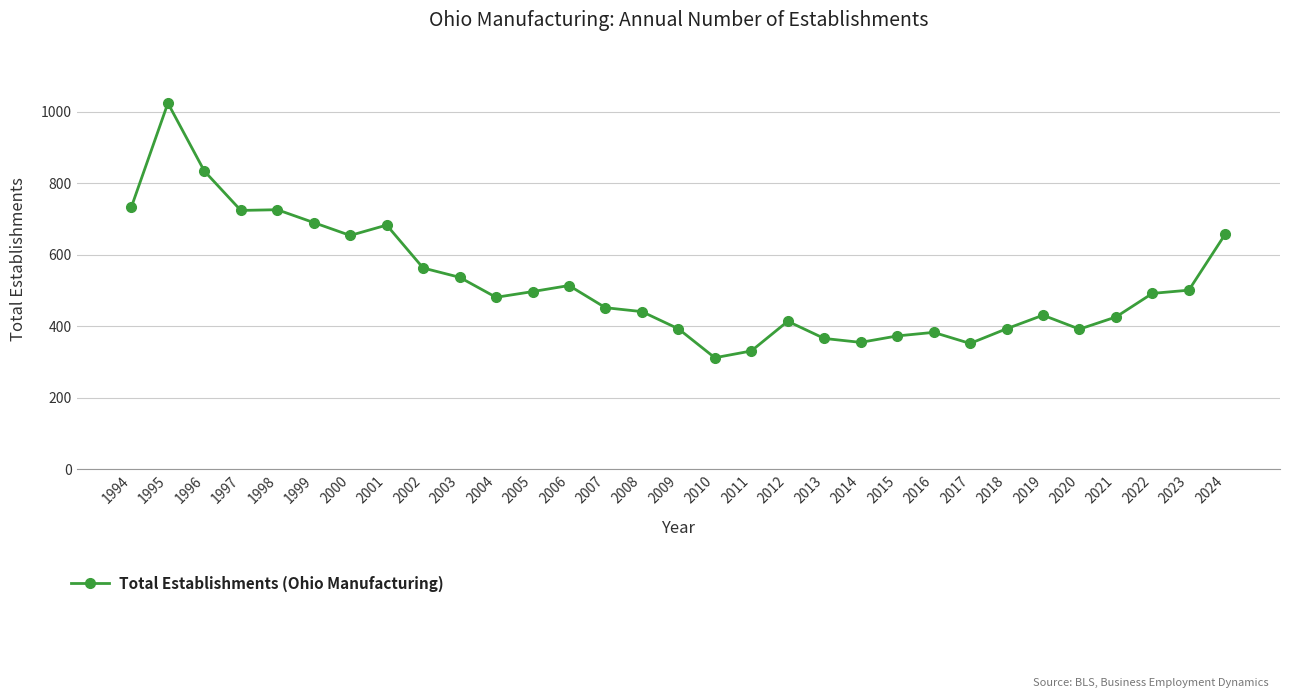

Where does the data first go above 481?

1994